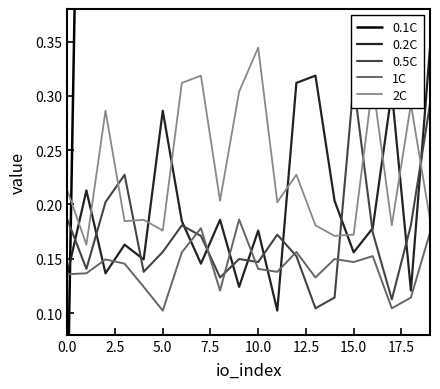

True or false: 2C and 1C cross at least once.

False